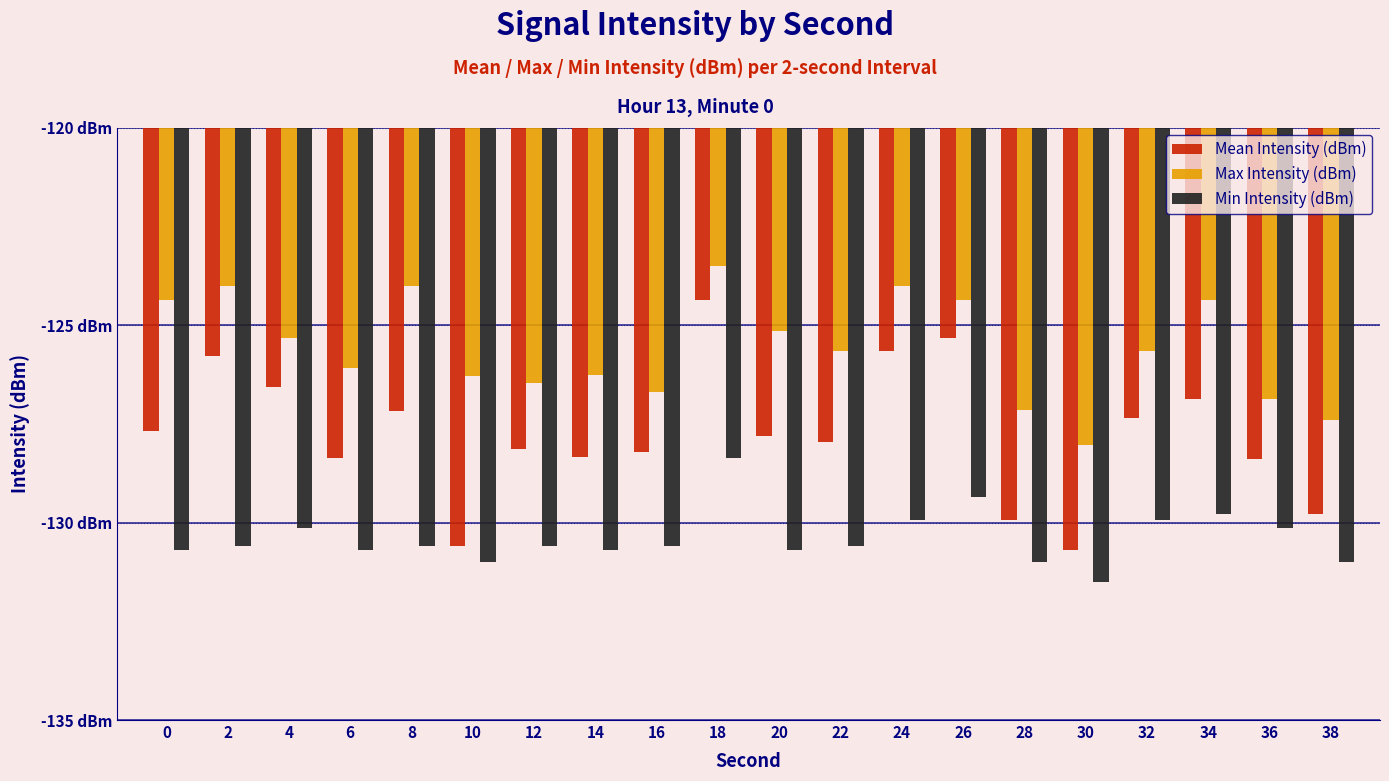

Which series has the largest total across all categories?

Max Intensity (dBm)